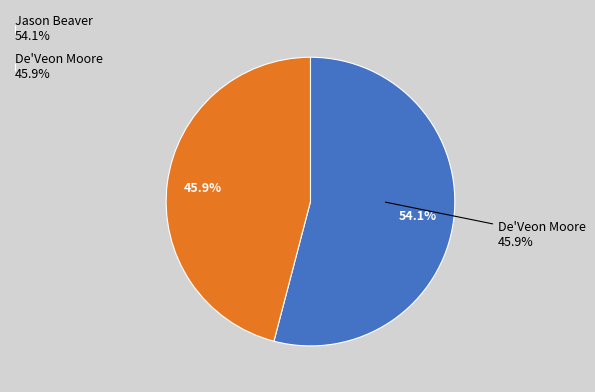

What is the largest slice in the pie chart?

Jason Beaver